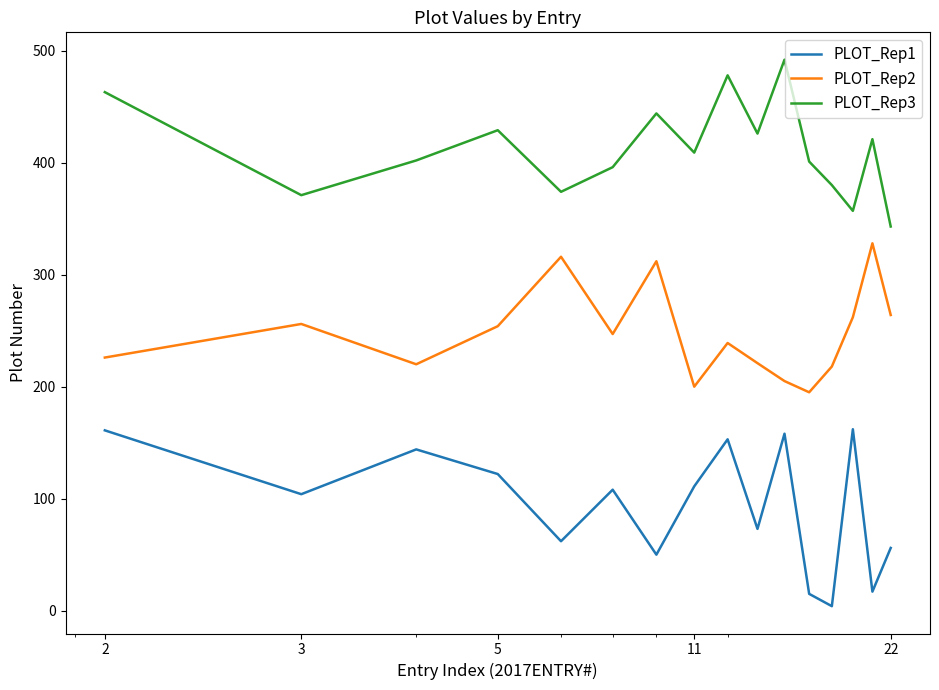

True or false: PLOT_Rep3 and PLOT_Rep2 cross at least once.

False